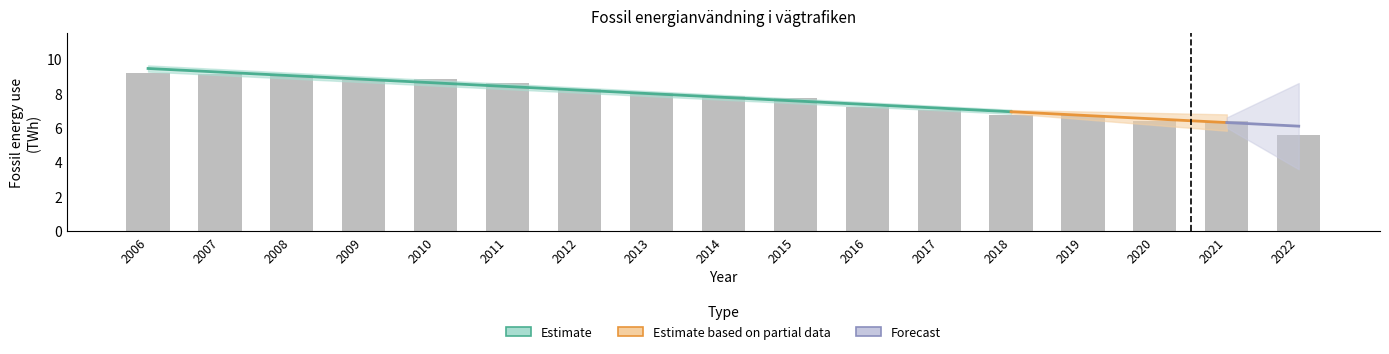

How many values are below 7?

5